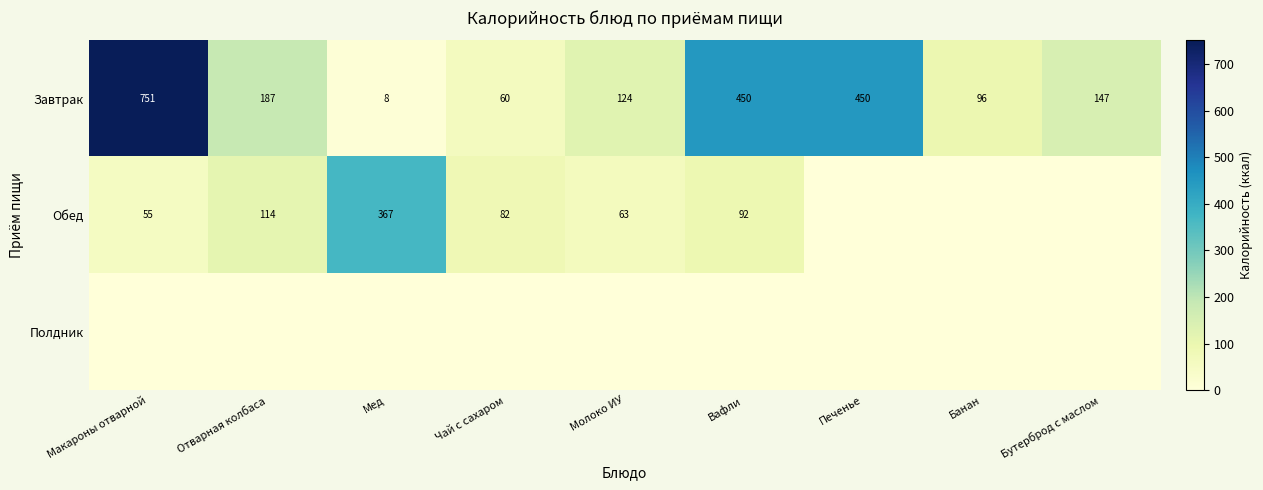

What is the lowest value of the Завтрак series?

8